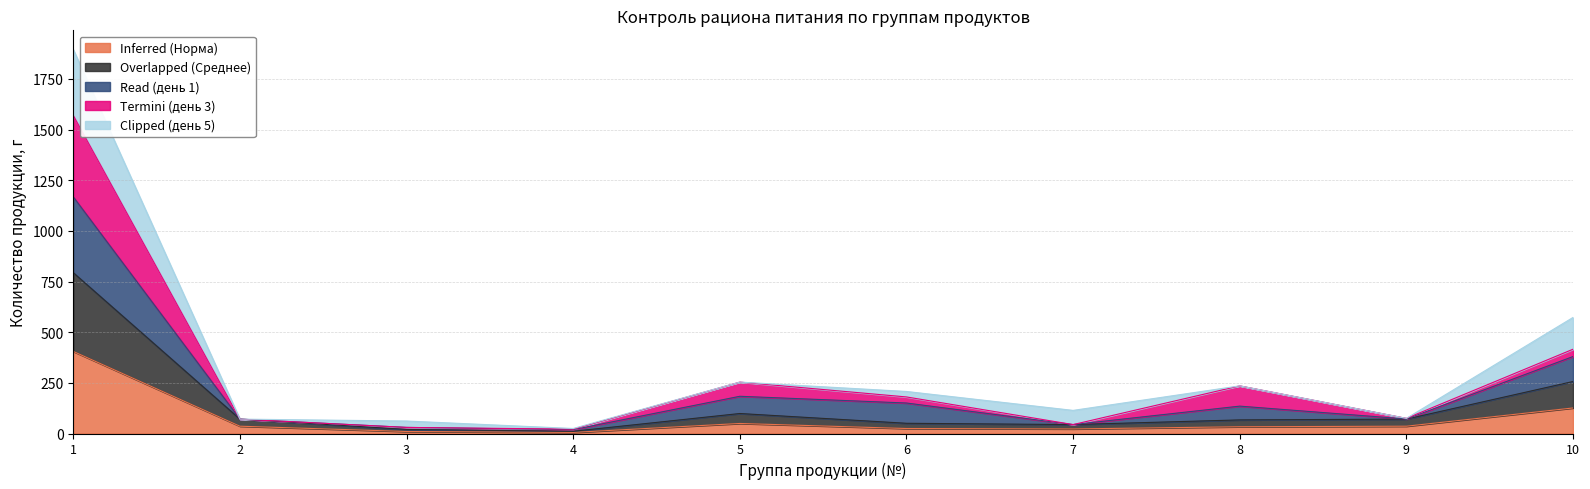

List the labels in order of Overlapped (Среднее) value, smallest first.

4, 3, 7, 6, 8, 2, 9, 5, 10, 1